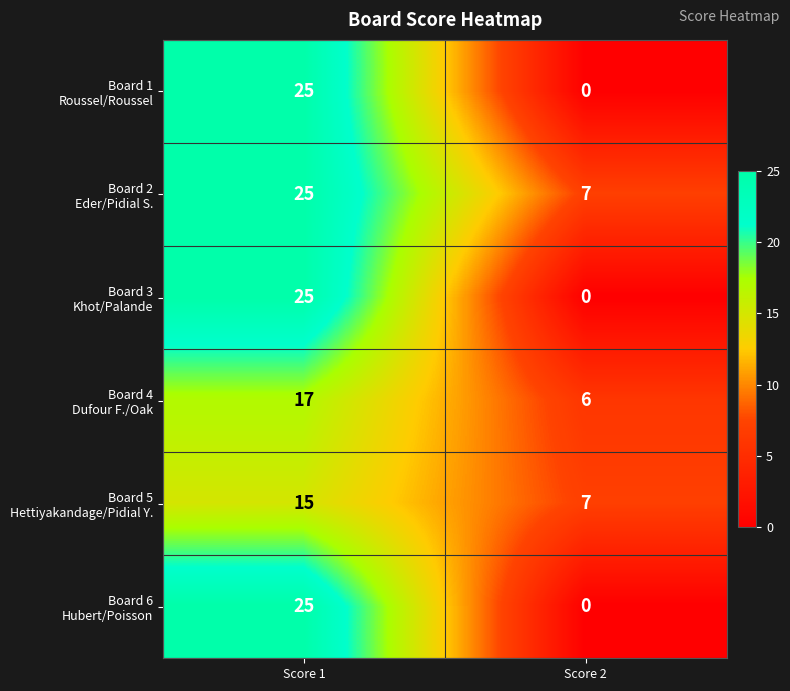

At which category is the sum across all series the highest?

Score 1